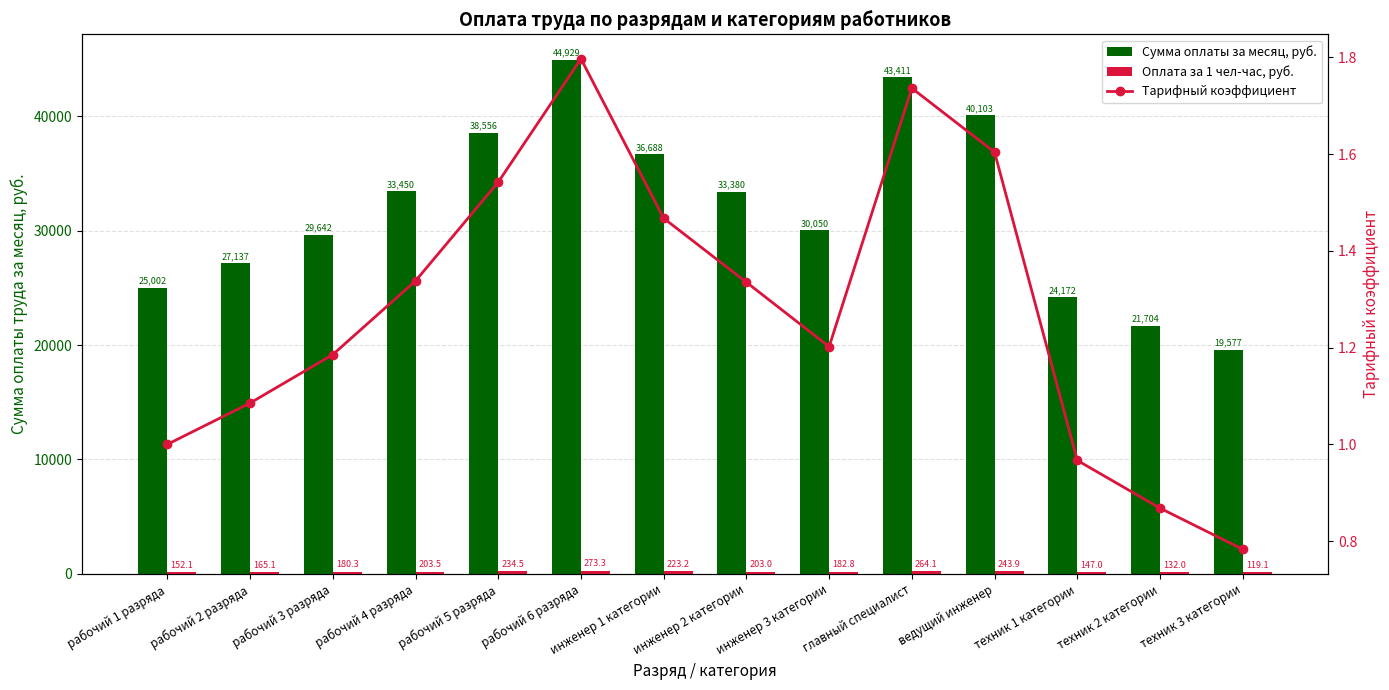

What is the minimum value for Сумма оплаты за месяц, руб.?

19576.6